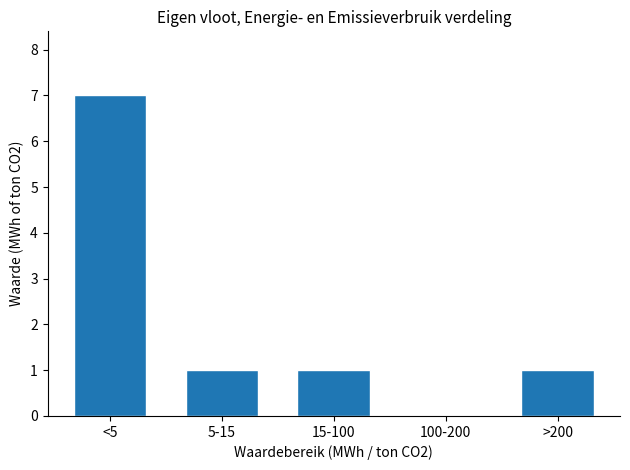

Reading left to right, extract all data points from this chart.

<5=7	5-15=1	15-100=1	100-200=0	>200=1